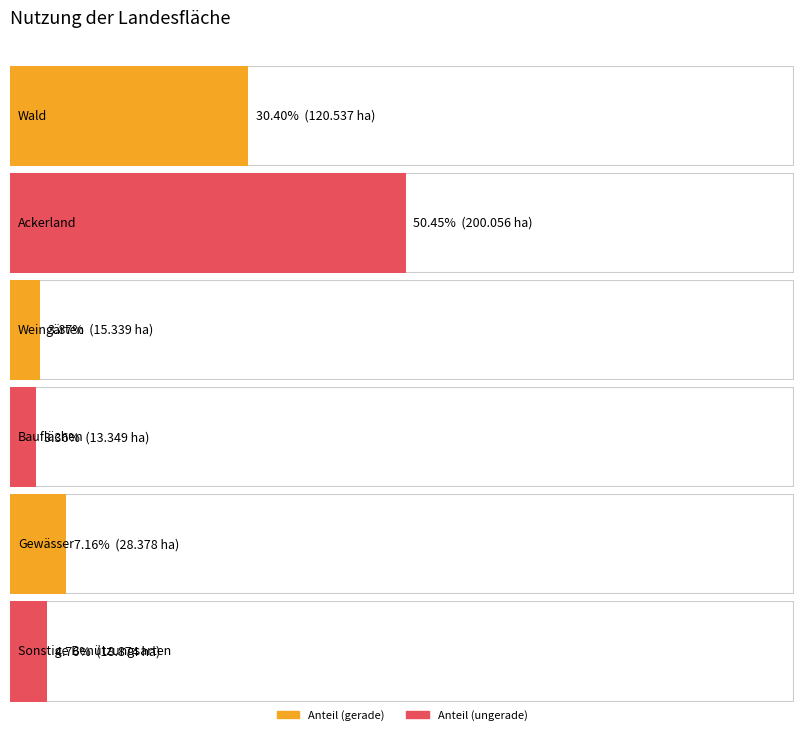

The chart shows a value of 0.0 at Sonstige Benützungsarten. True or false?

False